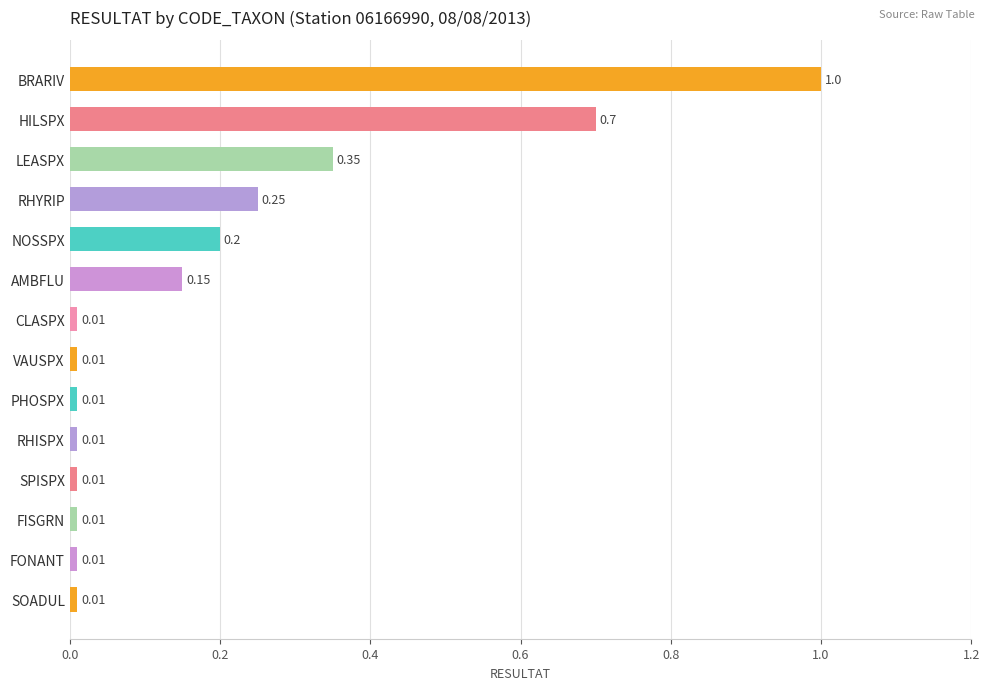

Are the bars grouped side by side (vs. stacked)?

No